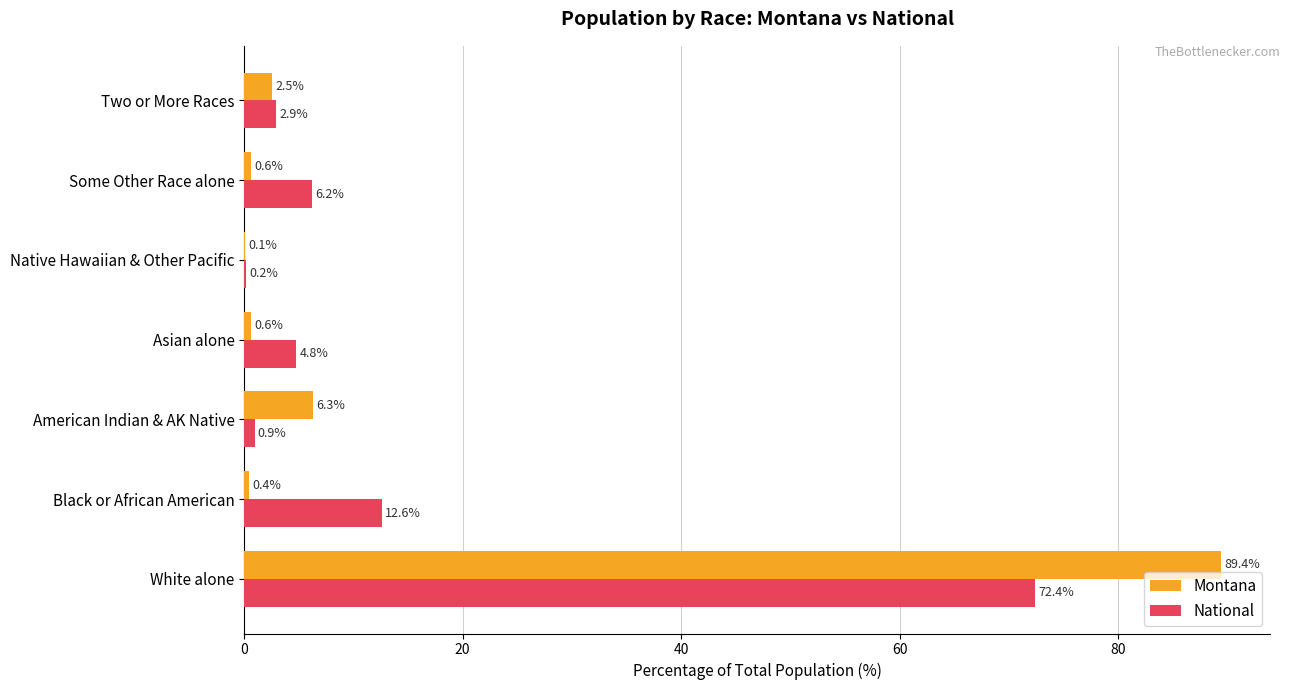

Between Black or African American and American Indian & AK Native, which series saw the biggest shift?

National